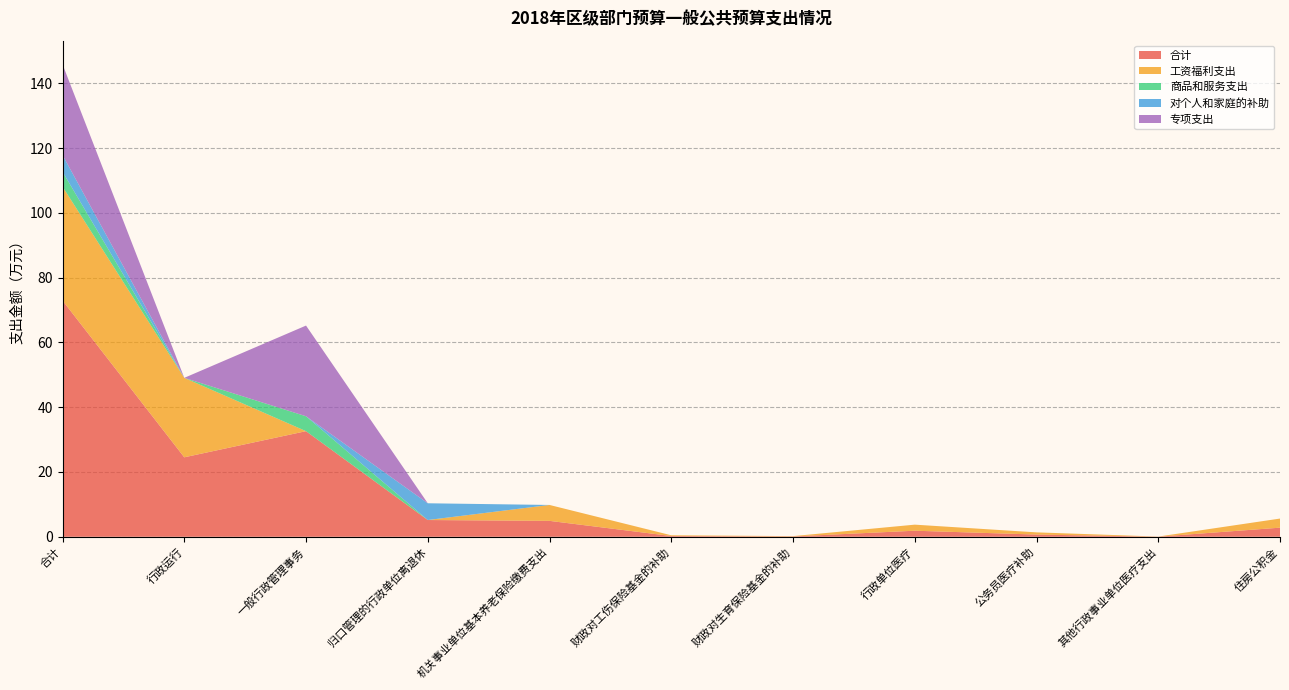

Reading left to right, transcribe all the data shown in this chart.

合计: 合计=72.9	行政运行=24.5	一般行政管理事务=32.6	归口管理的行政单位离退休=5.2	机关事业单位基本养老保险缴费支出=4.9	财政对工伤保险基金的补助=0.2	财政对生育保险基金的补助=0.1	行政单位医疗=1.9	公务员医疗补助=0.7	其他行政事业单位医疗支出=0.0	住房公积金=2.8
工资福利支出: 合计=35.2	行政运行=24.5	一般行政管理事务=0.0	归口管理的行政单位离退休=0.0	机关事业单位基本养老保险缴费支出=4.9	财政对工伤保险基金的补助=0.2	财政对生育保险基金的补助=0.1	行政单位医疗=1.9	公务员医疗补助=0.7	其他行政事业单位医疗支出=0.0	住房公积金=2.8
商品和服务支出: 合计=4.6	行政运行=0.0	一般行政管理事务=4.6	归口管理的行政单位离退休=0.0	机关事业单位基本养老保险缴费支出=0.0	财政对工伤保险基金的补助=0.0	财政对生育保险基金的补助=0.0	行政单位医疗=0.0	公务员医疗补助=0.0	其他行政事业单位医疗支出=0.0	住房公积金=0.0
对个人和家庭的补助: 合计=5.2	行政运行=0.0	一般行政管理事务=0.0	归口管理的行政单位离退休=5.2	机关事业单位基本养老保险缴费支出=0.0	财政对工伤保险基金的补助=0.0	财政对生育保险基金的补助=0.0	行政单位医疗=0.0	公务员医疗补助=0.0	其他行政事业单位医疗支出=0.0	住房公积金=0.0
专项支出: 合计=28.0	行政运行=0.0	一般行政管理事务=28.0	归口管理的行政单位离退休=0.0	机关事业单位基本养老保险缴费支出=0.0	财政对工伤保险基金的补助=0.0	财政对生育保险基金的补助=0.0	行政单位医疗=0.0	公务员医疗补助=0.0	其他行政事业单位医疗支出=0.0	住房公积金=0.0